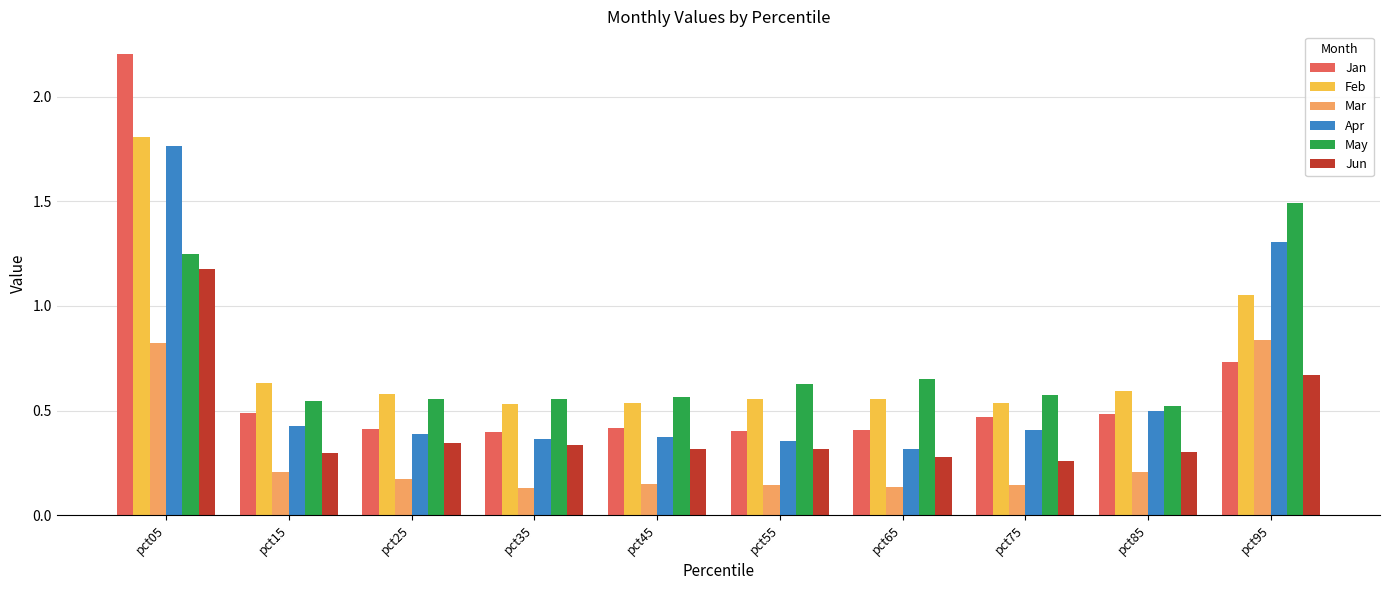

Between pct75 and pct95, which series saw the biggest shift?

May